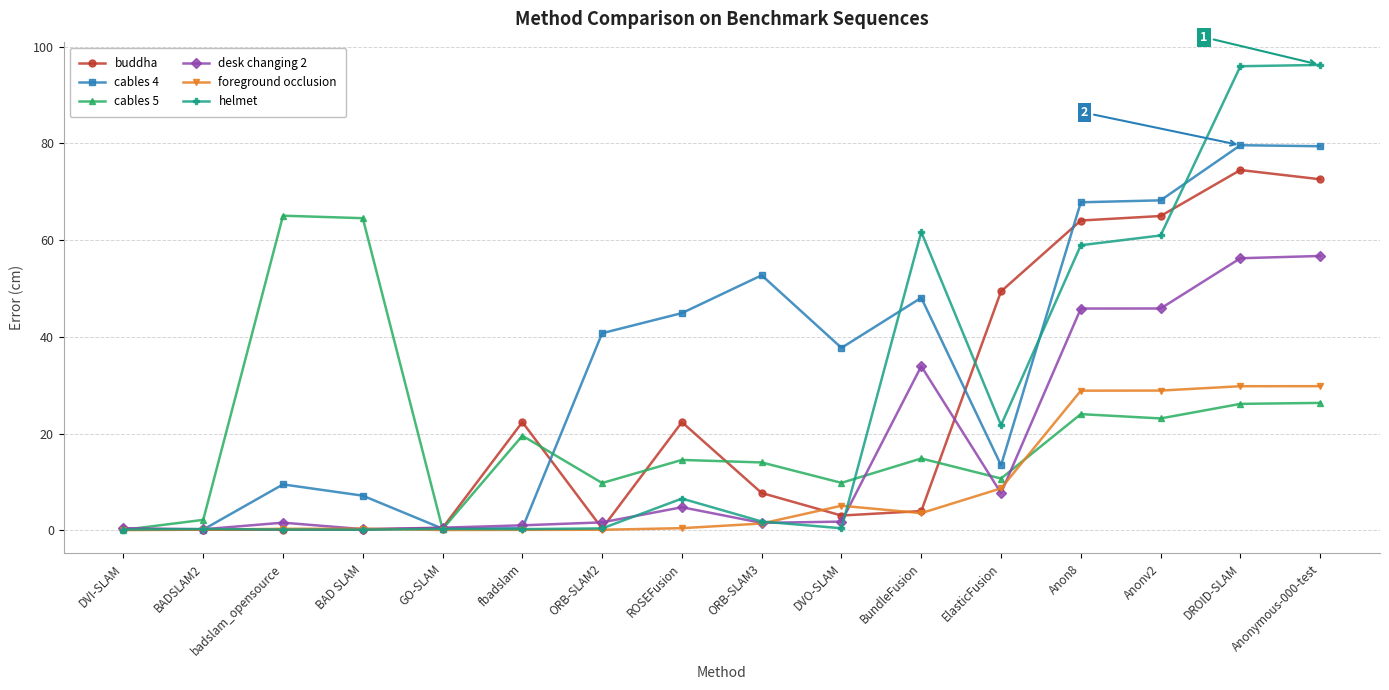

What is the approximate value of buddha at BundleFusion?

4.0